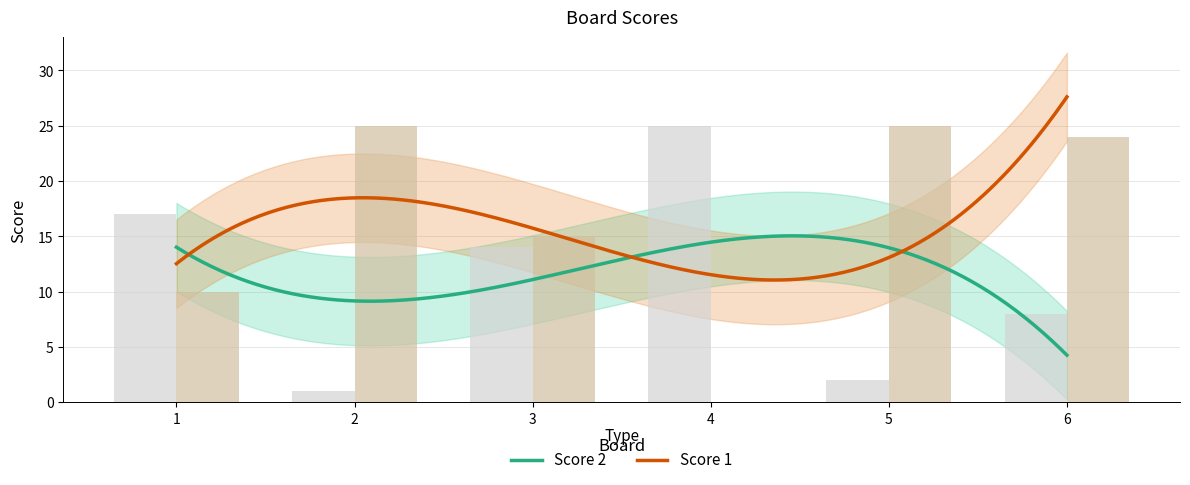

Reading right to left, extract all data points from this chart.

Score 1: 6=24	5=25	4=0	3=15	2=25	1=10
Score 2: 6=8	5=2	4=25	3=14	2=1	1=17